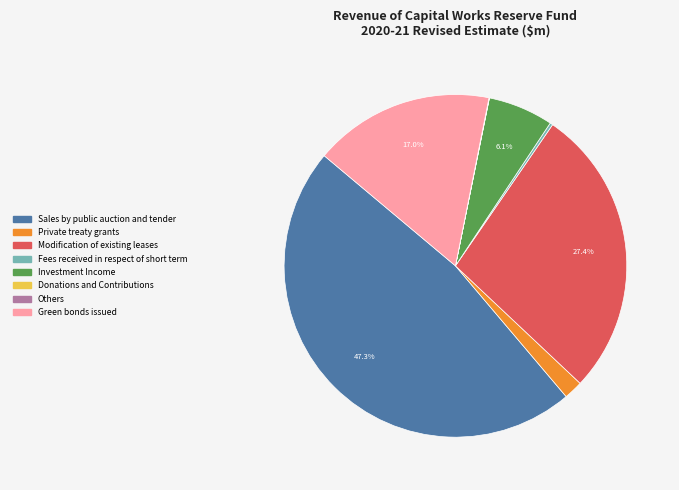

Is there a majority slice in this chart?

No